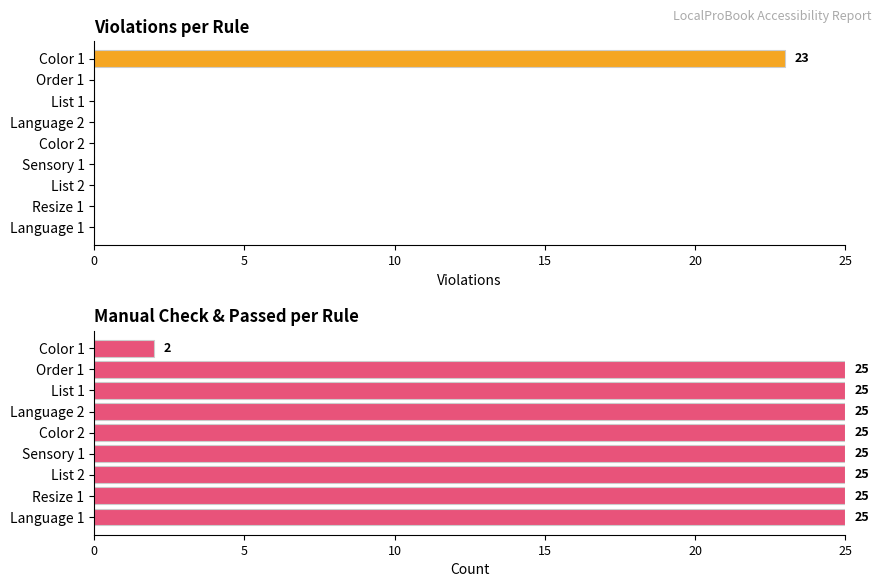

What is the highest value of the Manual Check + Passed series?

25